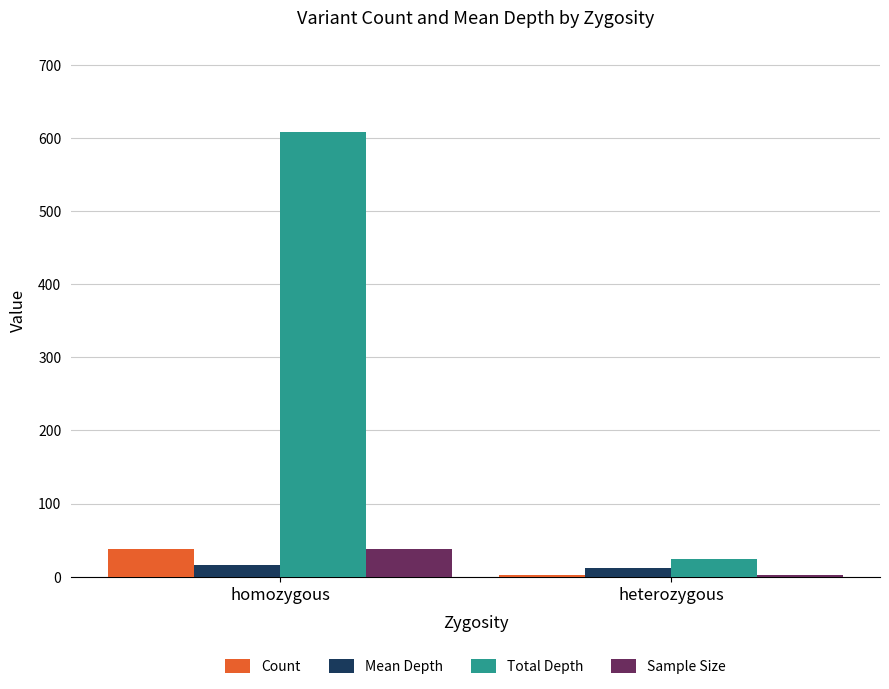

What is the sum of the Mean Depth values at homozygous and heterozygous?

28